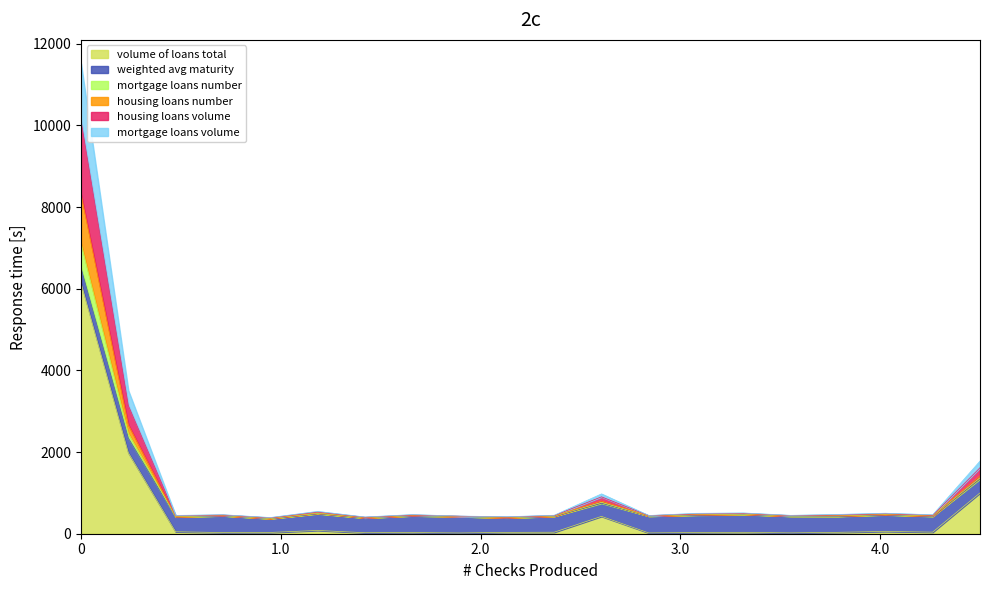

What is the highest value of the volume of loans total series?

6141.1